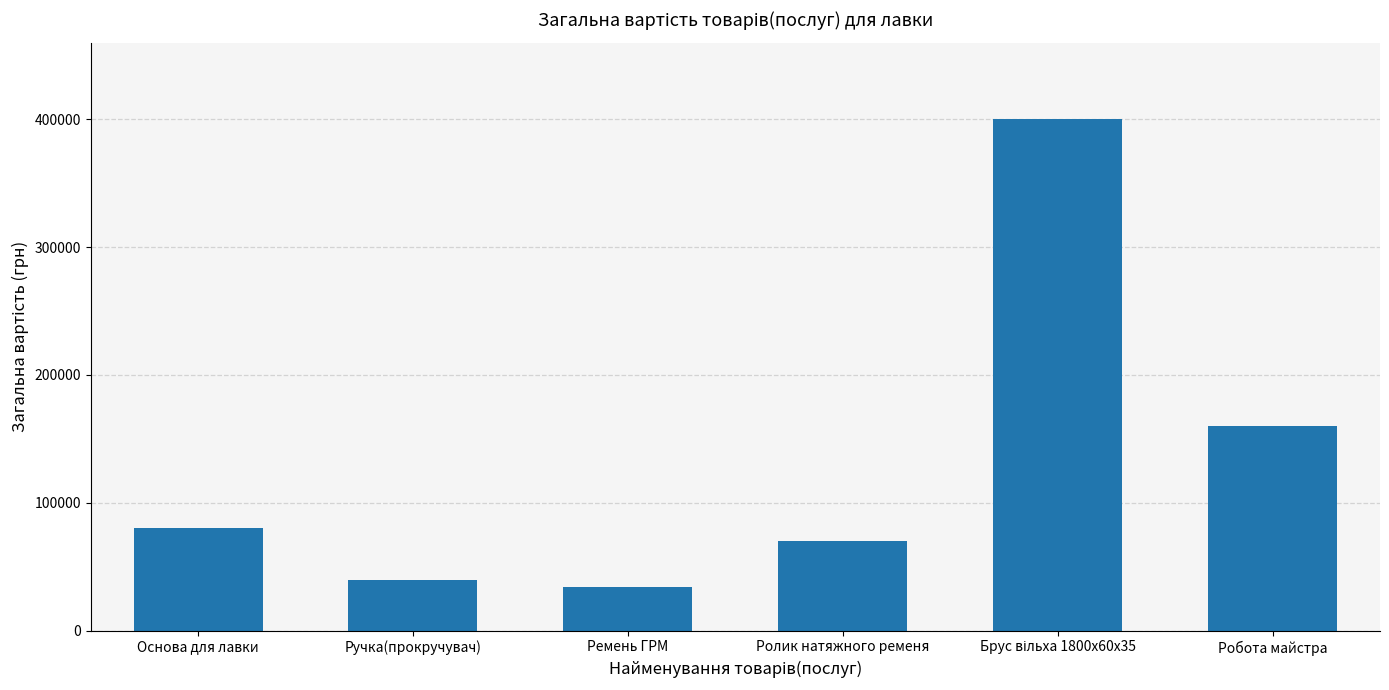

What is the minimum value shown in the chart?

34000